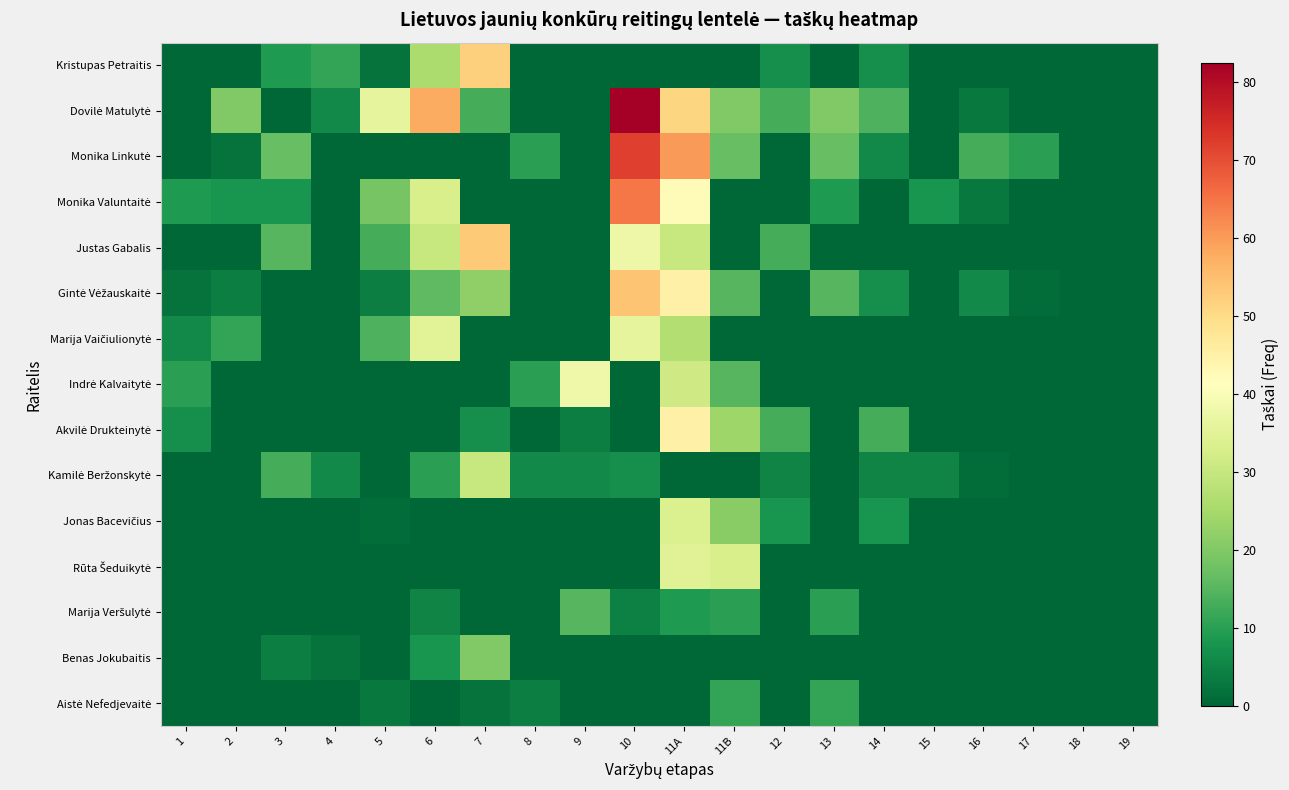

Between 2 and 9, which is larger?

2